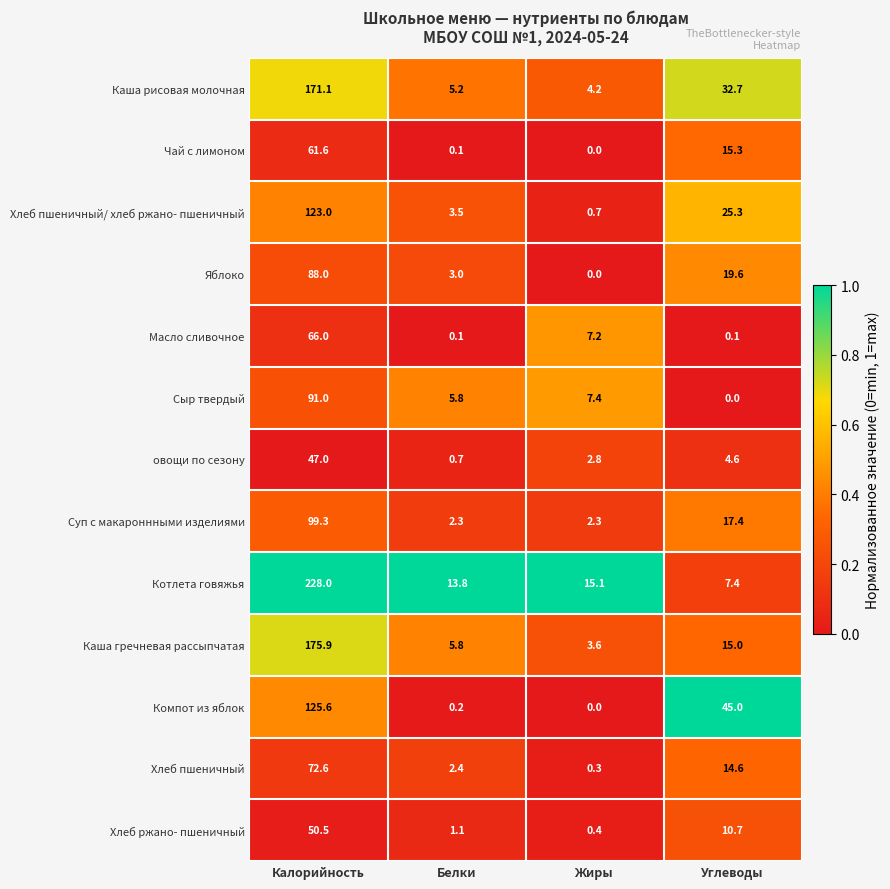

At which category is the sum across all series the highest?

Калорийность